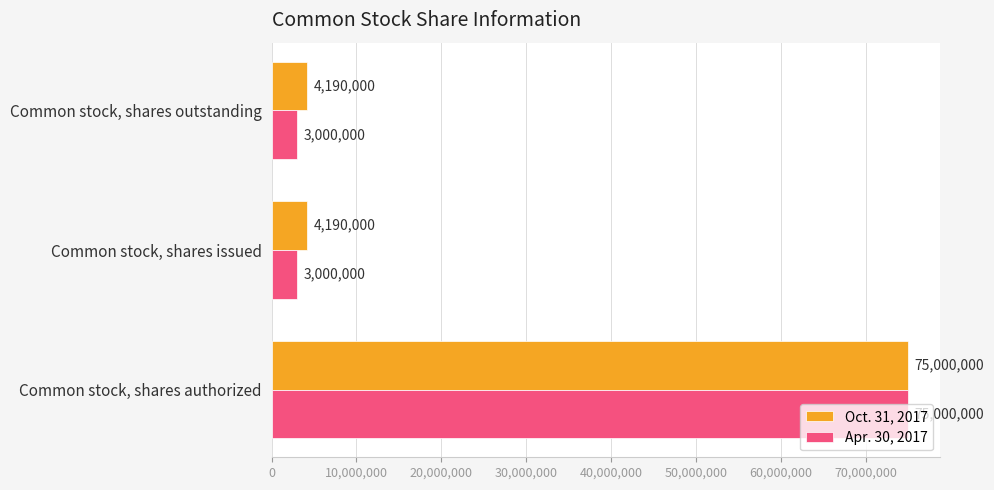

Which series has the largest range (max minus min)?

Apr. 30, 2017